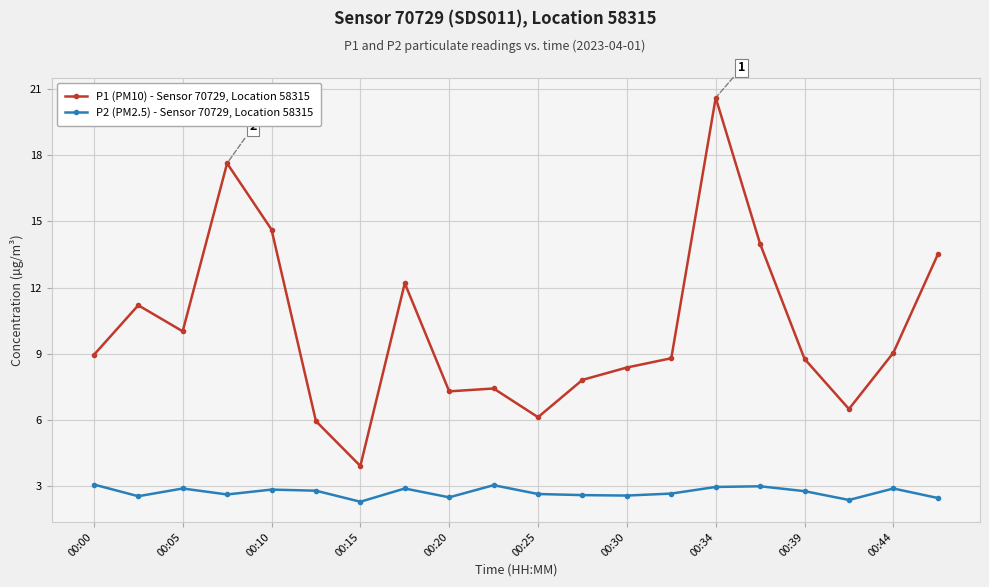

Which series has the largest range (max minus min)?

P1 (PM10) - Sensor 70729, Location 58315